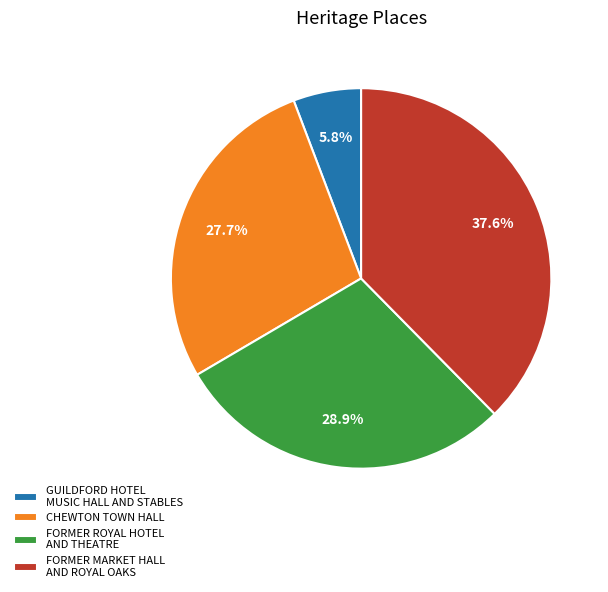

The CHEWTON TOWN HALL slice represents 28% of the pie. True or false?

True